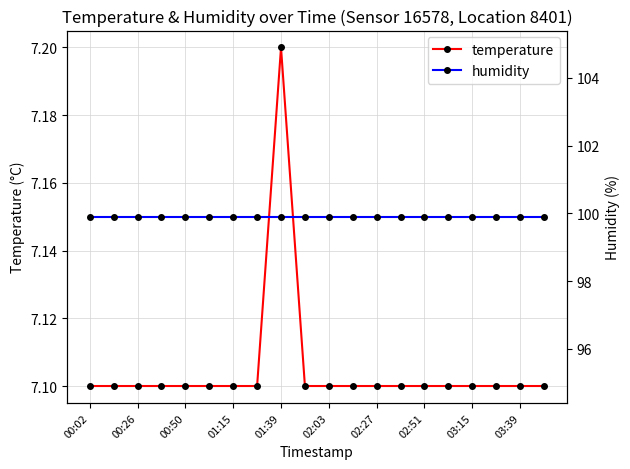

What is the total value across all series at 17?

107.0